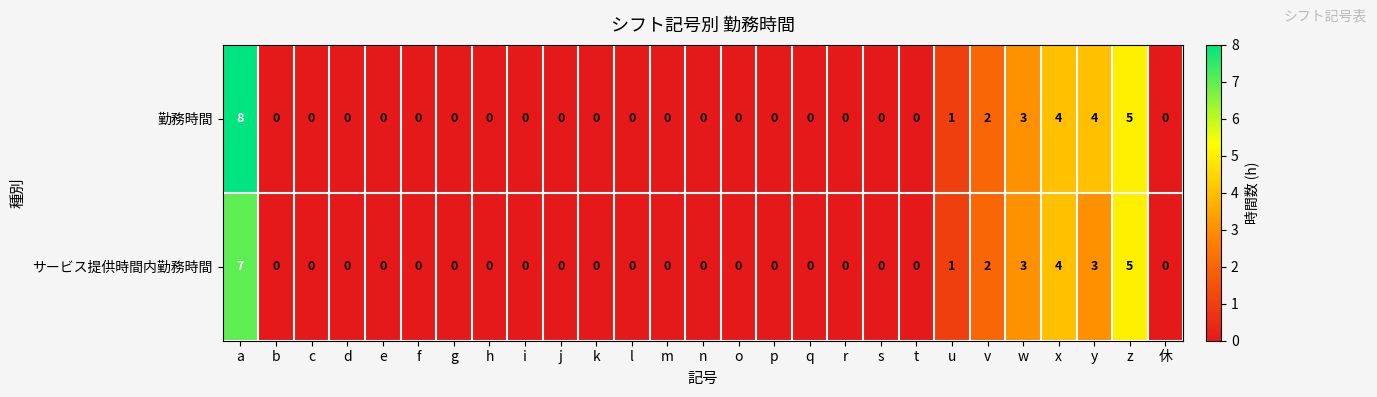

At which category is the sum across all series the highest?

a